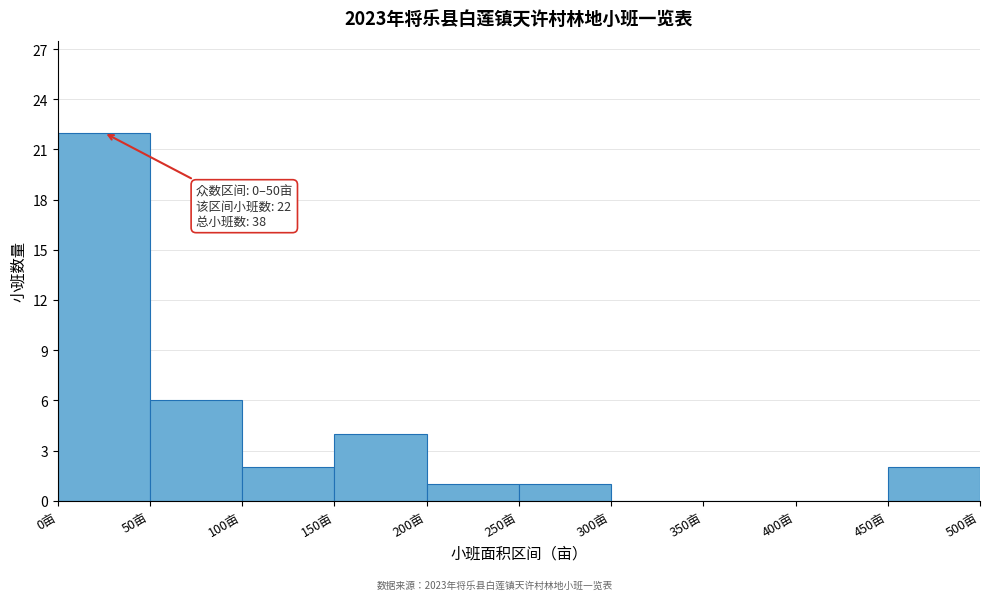

Which range on the x-axis has the tallest bar?

0 to 50